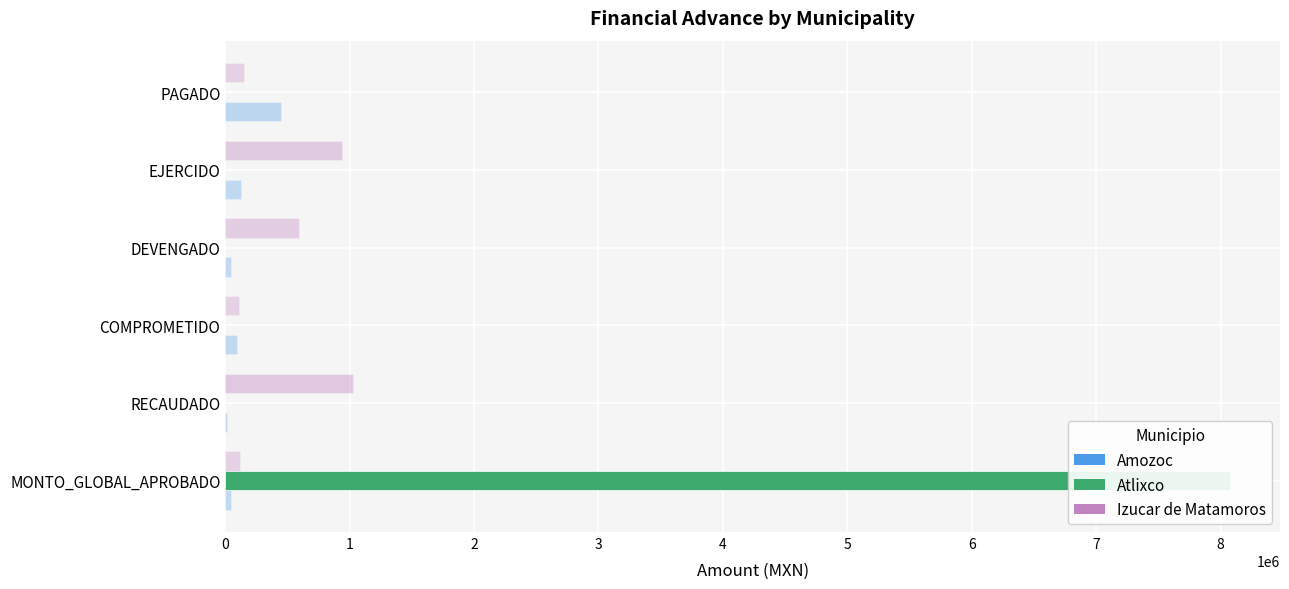

What is the difference between the maximum and second lowest values in the Izucar_Matamoros series?

912639.4